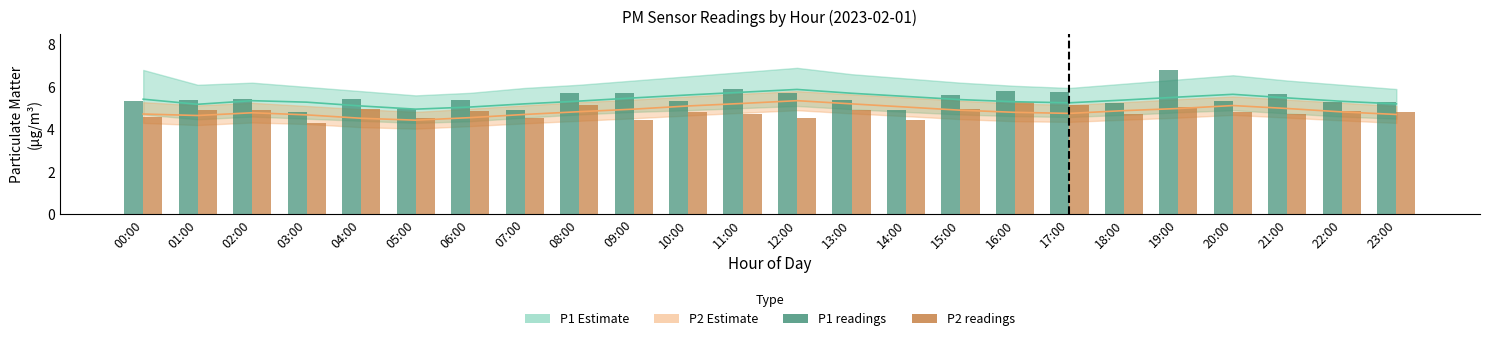

Rank the categories by P1 readings value from highest to lowest.

19:00, 11:00, 16:00, 17:00, 08:00, 09:00, 12:00, 21:00, 15:00, 04:00, 02:00, 01:00, 13:00, 06:00, 00:00, 10:00, 20:00, 23:00, 22:00, 18:00, 05:00, 07:00, 14:00, 03:00